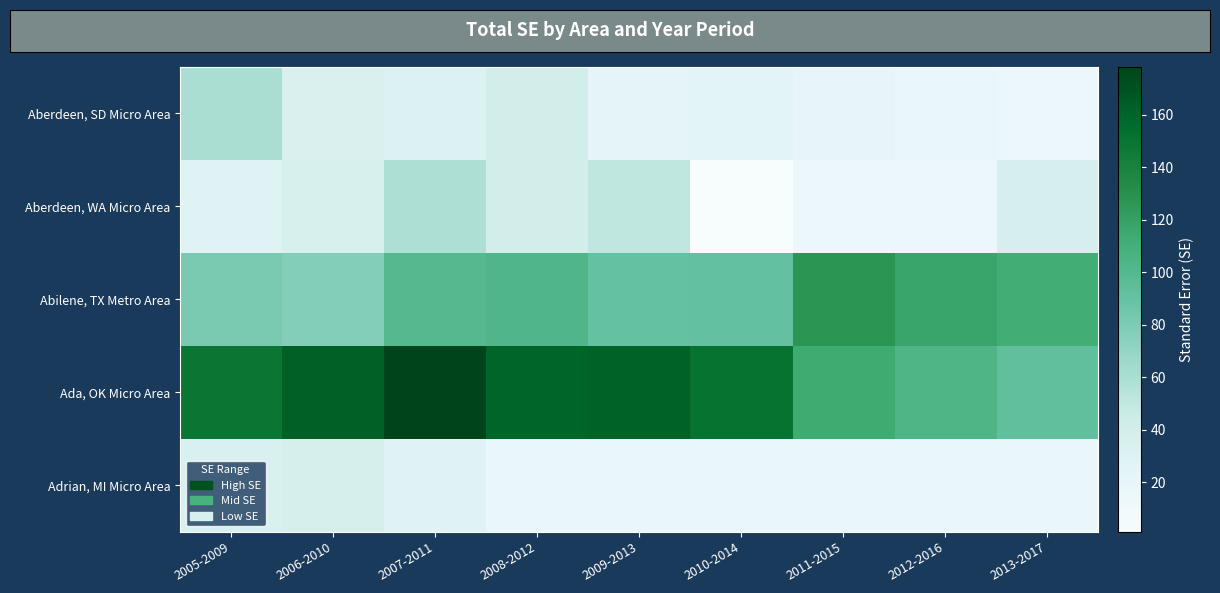

At how many categories does at least one series exceed 174?

1